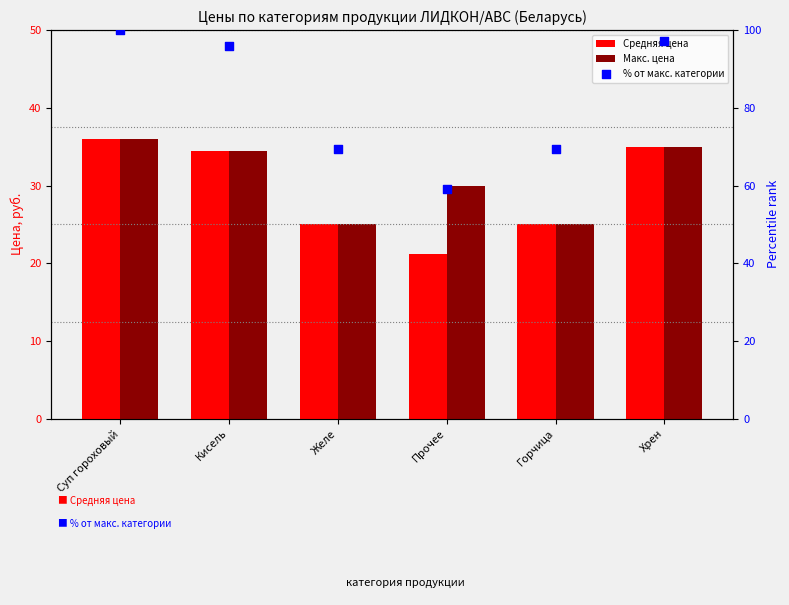

Which series has the largest total across all categories?

% от макс. категории